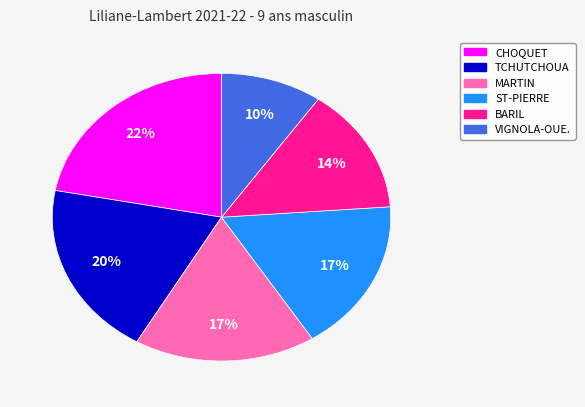

How many slices are in this pie chart?

6